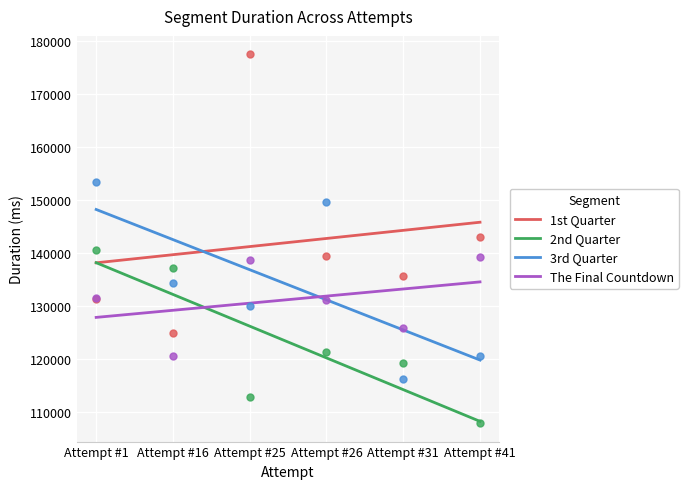

Which series contains the highest Y value?

1st Quarter